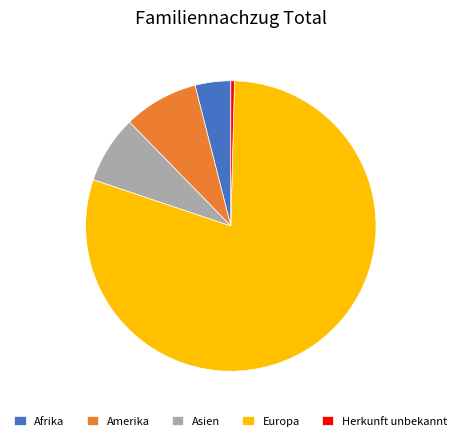

Does Europa account for over 50% of the chart?

Yes